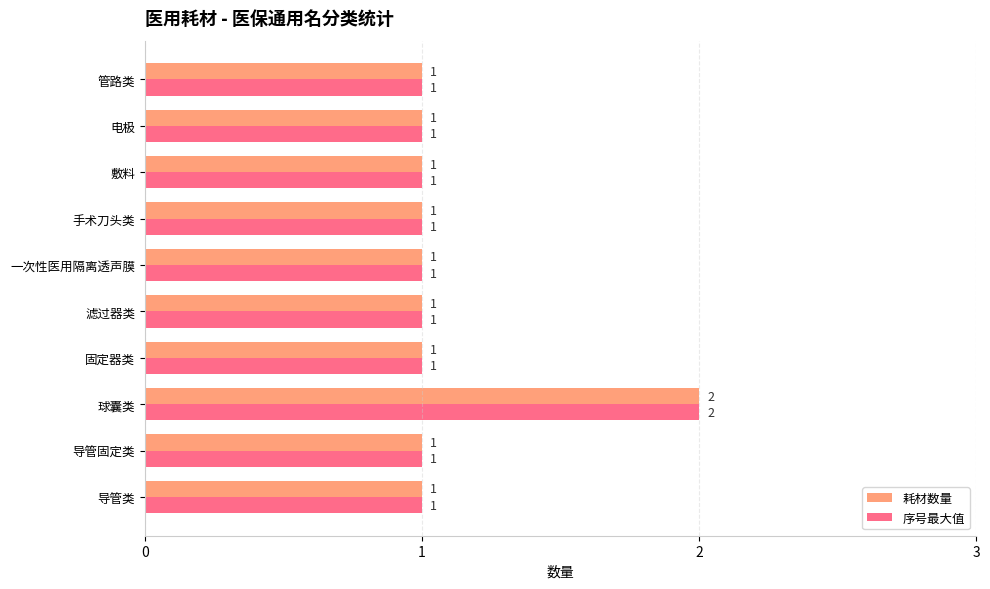

Which category has the highest value in the 耗材数量 series?

球囊类